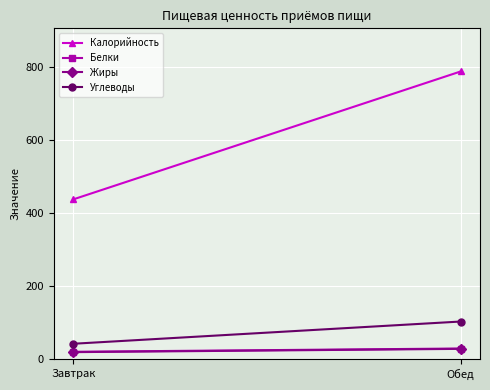

Is the value of Жиры at Завтрак greater than the value of Углеводы at Обед?

No